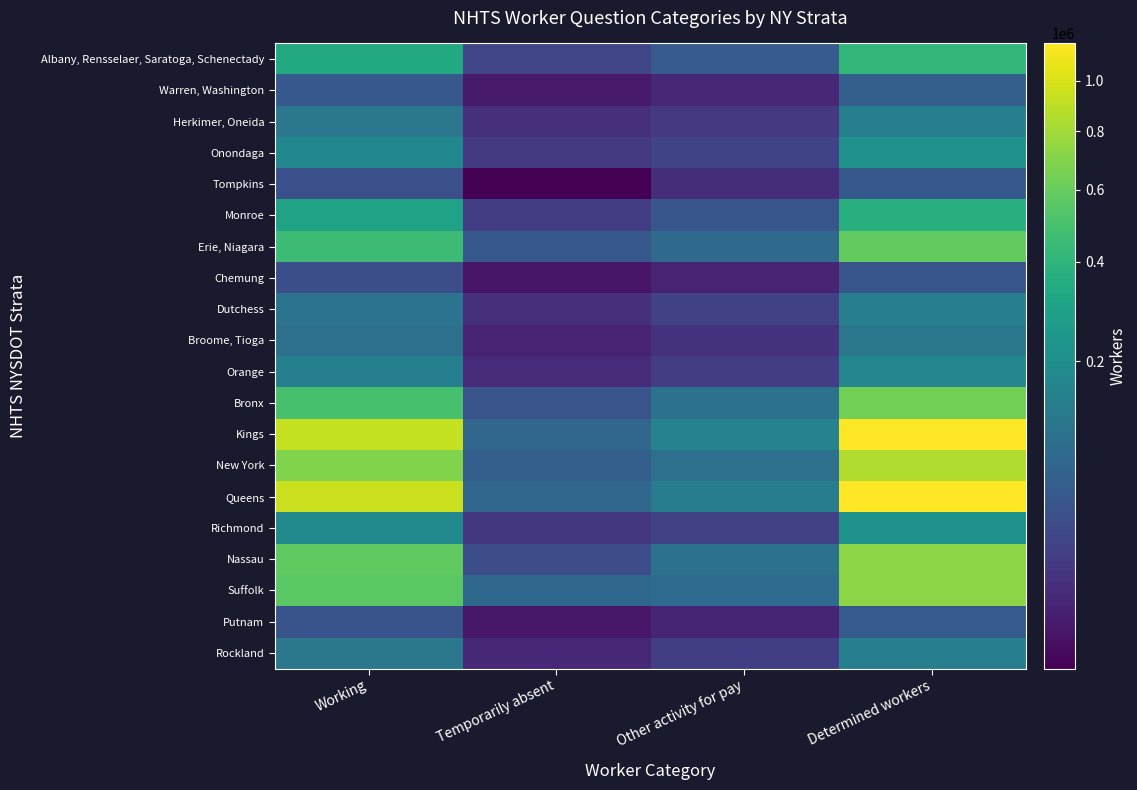

Reading left to right, what are all the values shown in this chart?

Albany, Rensselaer, Saratoga, Schenectady: Working=335017	Temporarily absent=25465	Other activity for pay=53431	Determined workers=416380
Warren, Washington: Working=48646	Temporarily absent=4257	Other activity for pay=7916	Determined workers=61247
Herkimer, Oneida: Working=117384	Temporarily absent=10925	Other activity for pay=15984	Determined workers=144507
Onondaga: Working=177641	Temporarily absent=16067	Other activity for pay=24208	Determined workers=218723
Tompkins: Working=36486	Temporarily absent=2598	Other activity for pay=9547	Determined workers=48973
Monroe: Working=296739	Temporarily absent=19114	Other activity for pay=45875	Determined workers=364167
Erie, Niagara: Working=453740	Temporarily absent=48697	Other activity for pay=84020	Determined workers=589200
Chemung: Working=35510	Temporarily absent=3595	Other activity for pay=6040	Determined workers=45266
Dutchess: Working=107623	Temporarily absent=10506	Other activity for pay=22905	Determined workers=142028
Broome, Tioga: Working=99276	Temporarily absent=5815	Other activity for pay=11885	Determined workers=118314
Orange: Working=143655	Temporarily absent=8701	Other activity for pay=18751	Determined workers=172916
Bronx: Working=492448	Temporarily absent=44177	Other activity for pay=101227	Determined workers=641846
Kings: Working=927935	Temporarily absent=74510	Other activity for pay=153808	Determined workers=1166320
New York: Working=689552	Temporarily absent=61296	Other activity for pay=99064	Determined workers=852703
Queens: Working=949720	Temporarily absent=75361	Other activity for pay=137169	Determined workers=1163783
Richmond: Working=182183	Temporarily absent=14550	Other activity for pay=22964	Determined workers=219920
Nassau: Working=583508	Temporarily absent=33653	Other activity for pay=102151	Determined workers=722195
Suffolk: Working=558922	Temporarily absent=78449	Other activity for pay=86444	Determined workers=727581
Putnam: Working=42006	Temporarily absent=3791	Other activity for pay=6720	Determined workers=52554
Rockland: Working=117271	Temporarily absent=7636	Other activity for pay=20156	Determined workers=146340